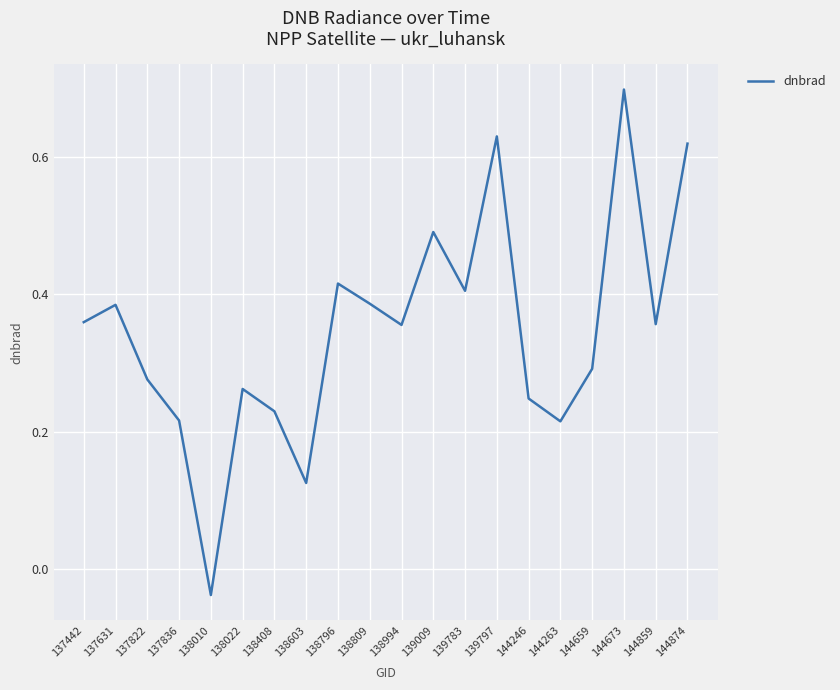

What is the change in value from 139009 to 144673?

+0.2